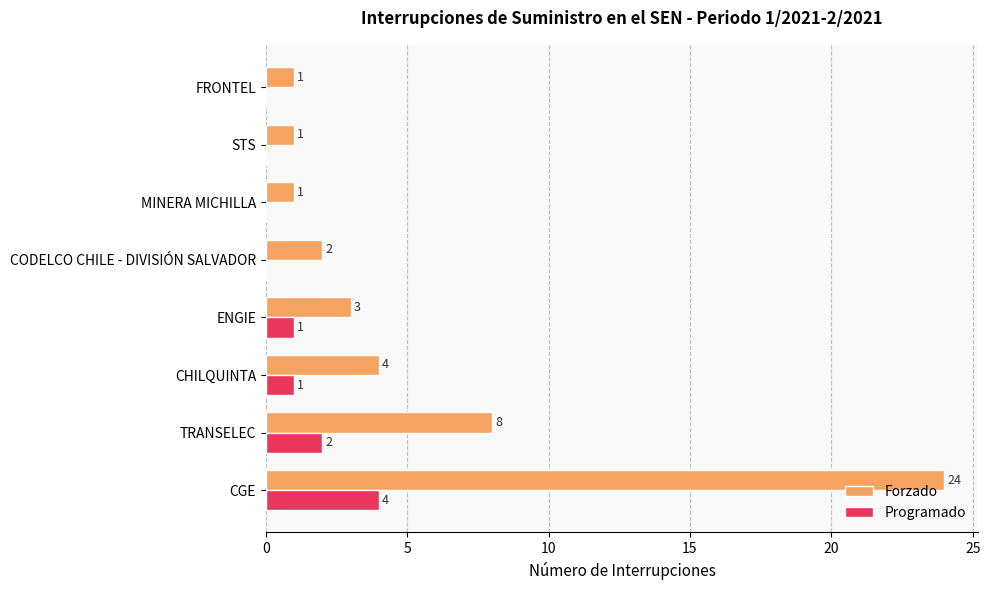

What is the sum of all Forzado values?

44